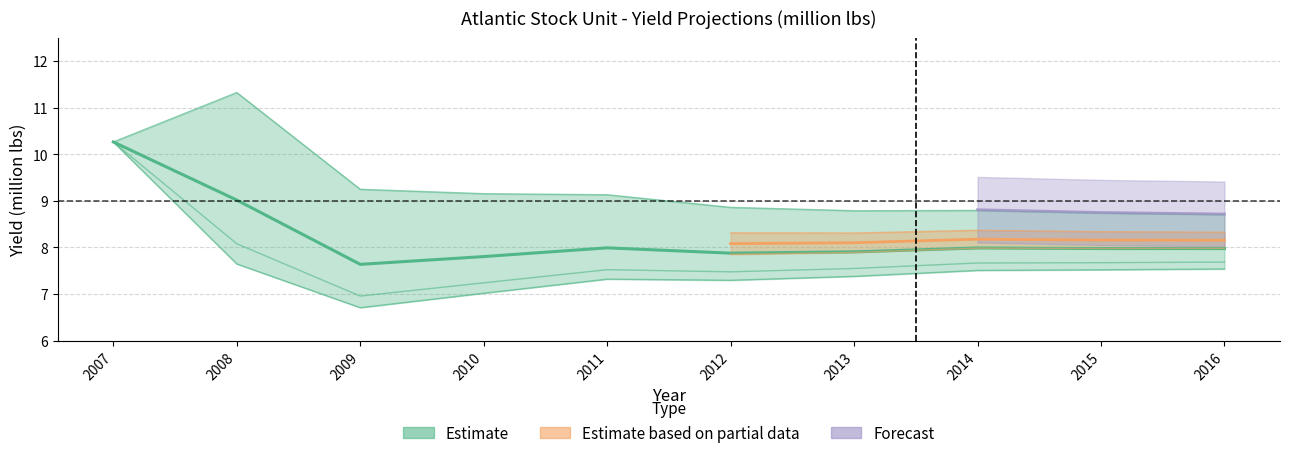

Count the number of categories in the chart.

10